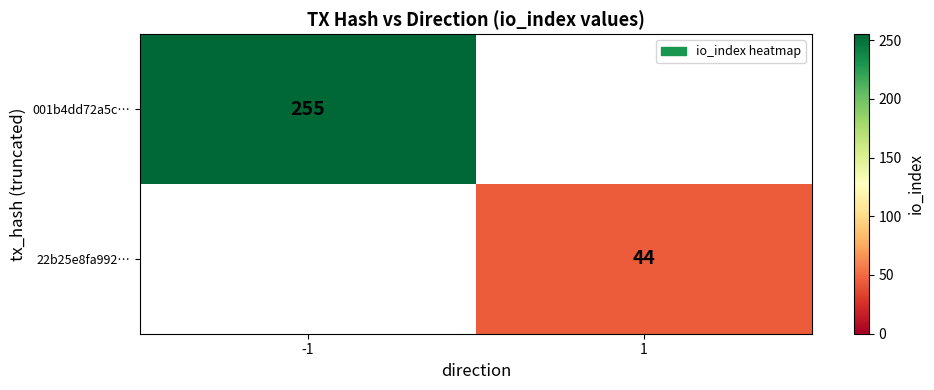

Is it true that 22b25e8fa992… equals 25.5 at 1?

False